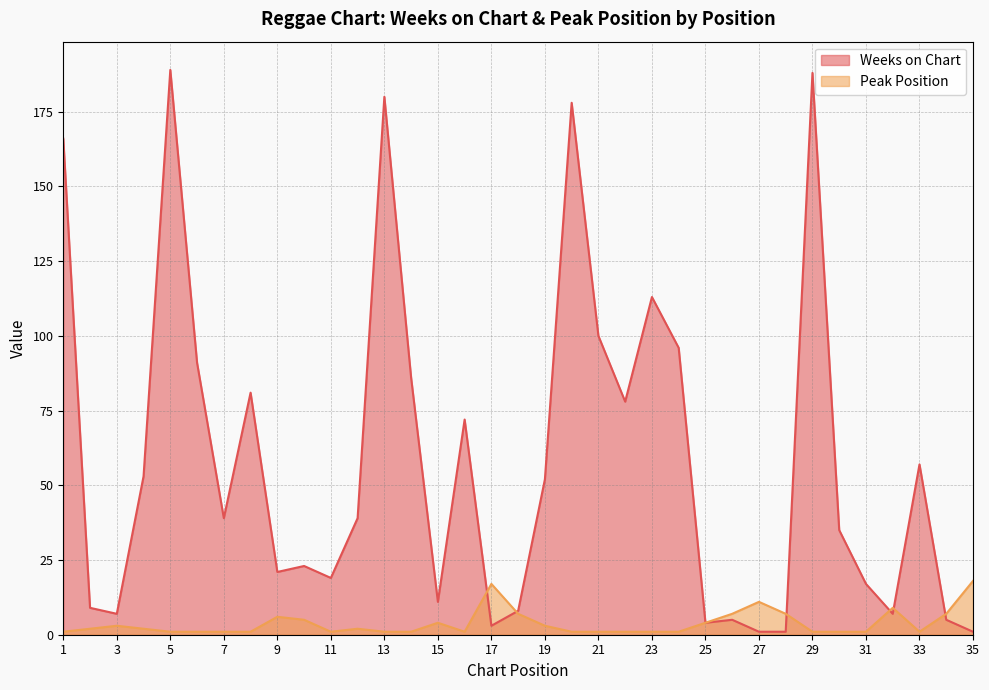

Count the number of data series in this chart.

2